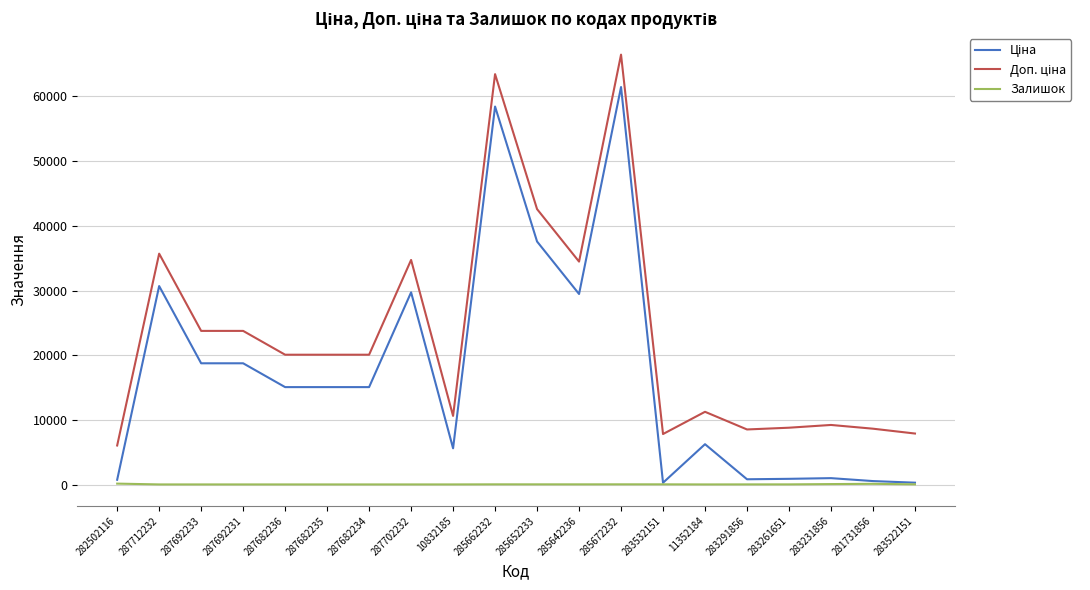

What position from the left is 287682234?

7